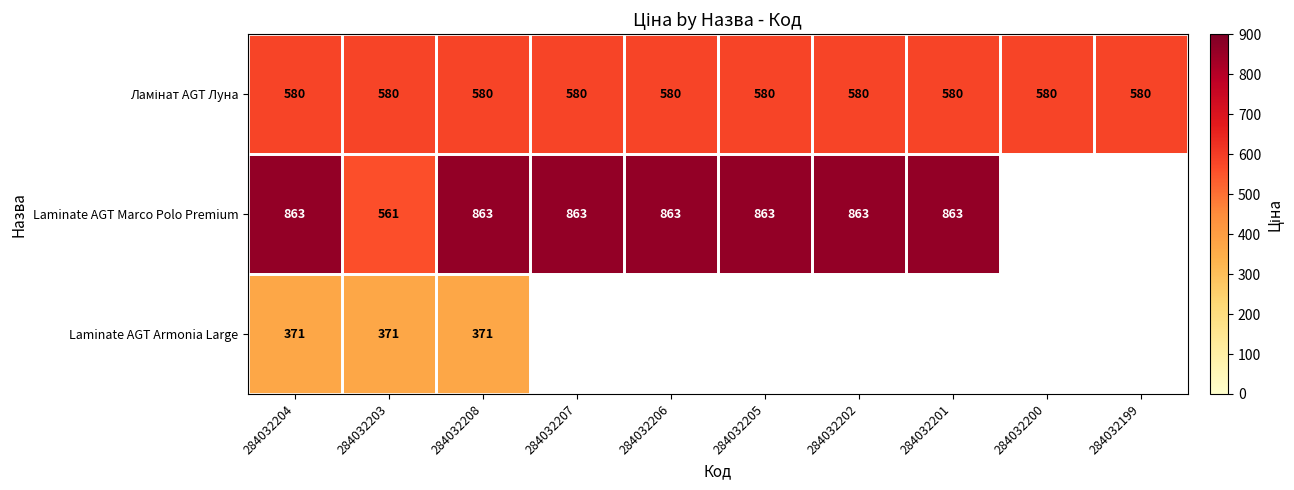

What is the lowest value of the Laminate AGT Armonia Large series?

371.4